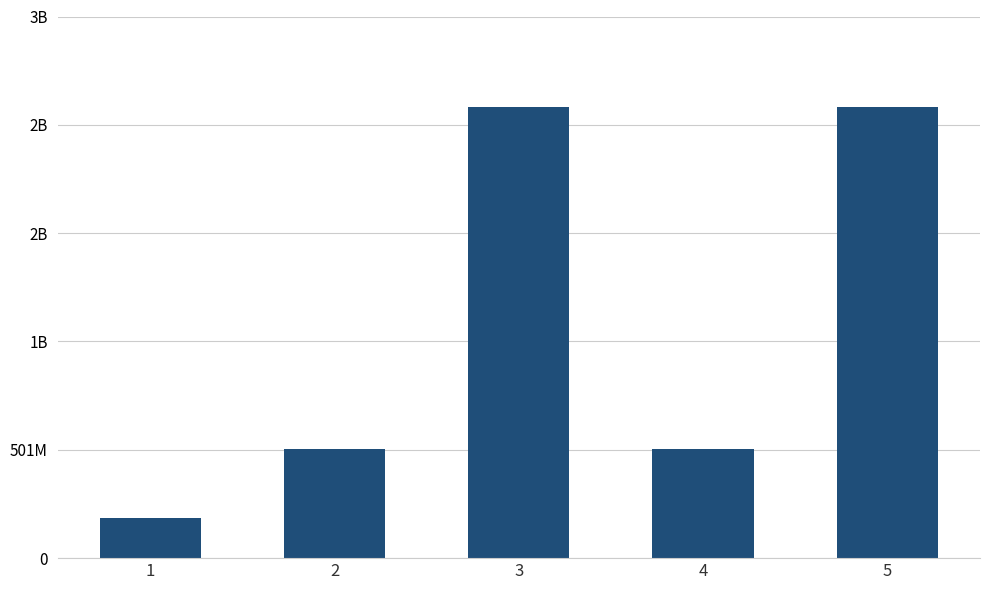

Are the bars horizontal?

No